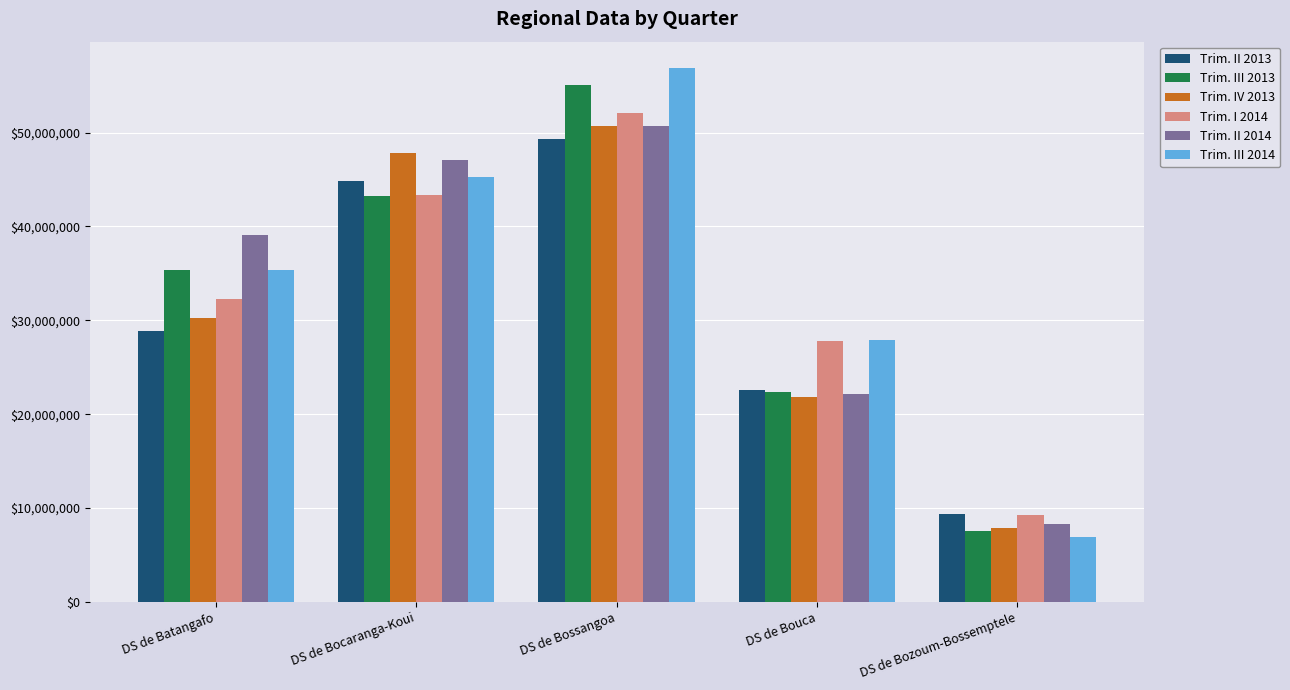

Is the value of Trim. I 2014 at DS de Bocaranga-Koui greater than the value of Trim. III 2014 at DS de Bossangoa?

No